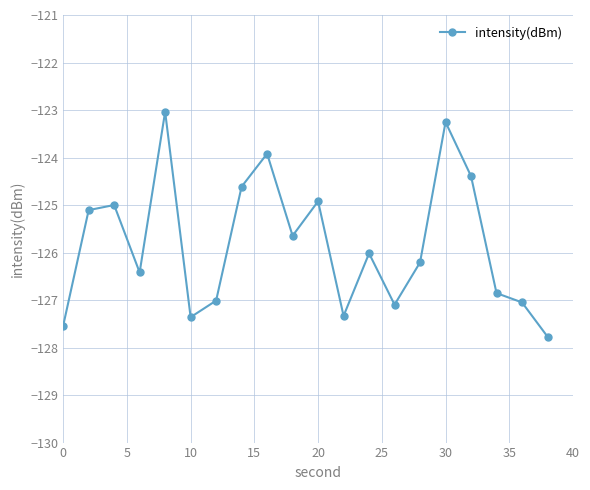

How many points are higher than both their immediate neighbors (excluding endpoints)?

6